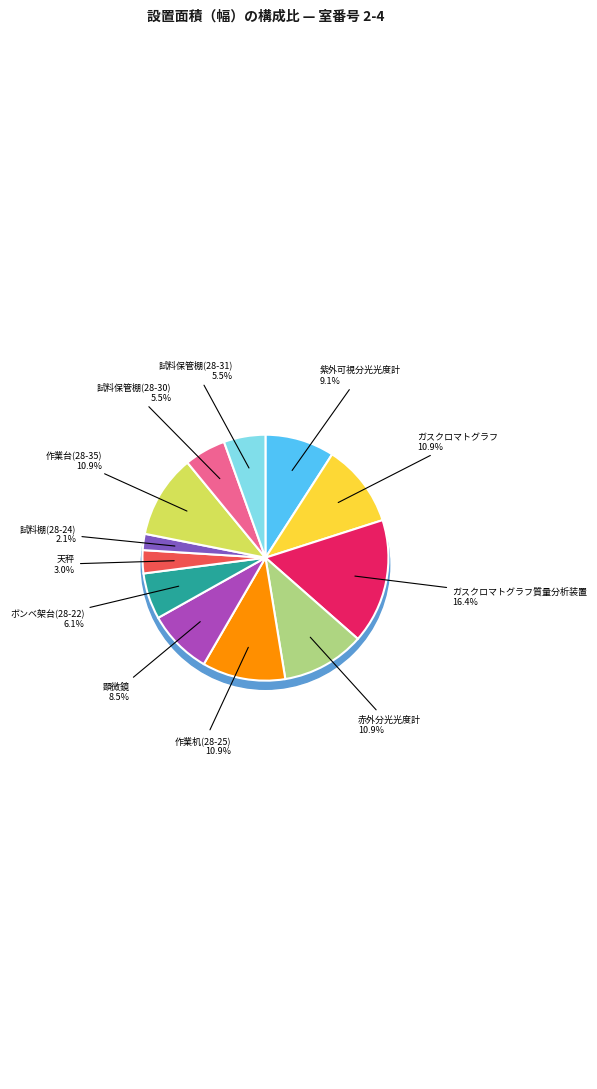

How many segments does this pie chart have?

12